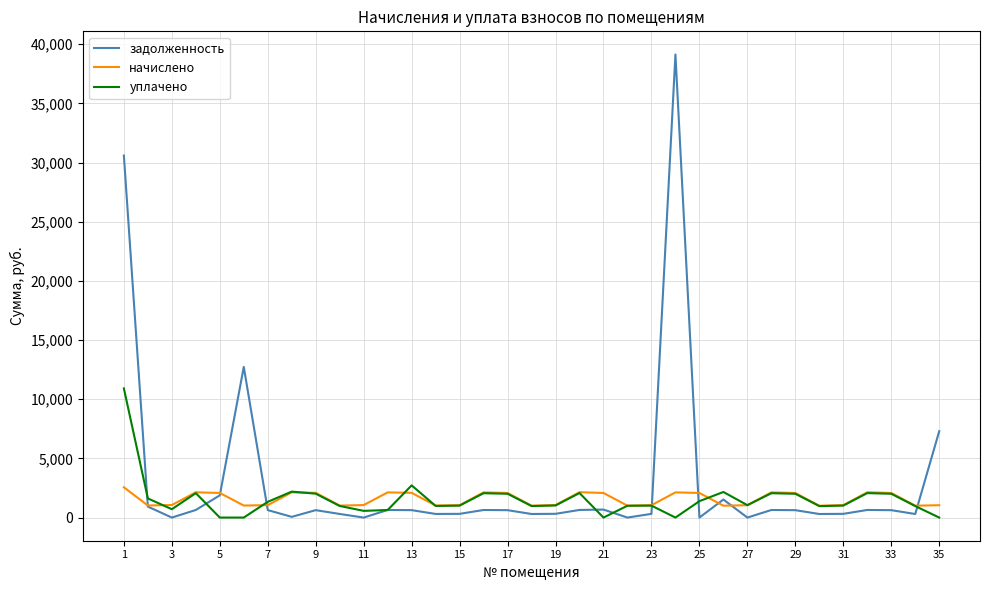

Which series has the largest range (max minus min)?

задолженность